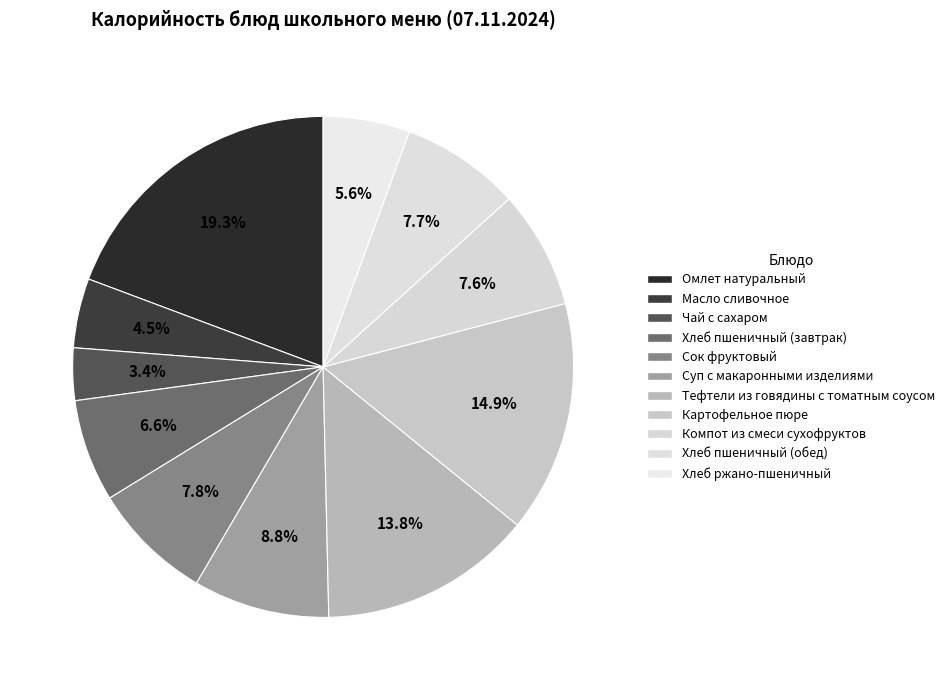

To the nearest percent, what portion does Масло сливочное represent?

4%